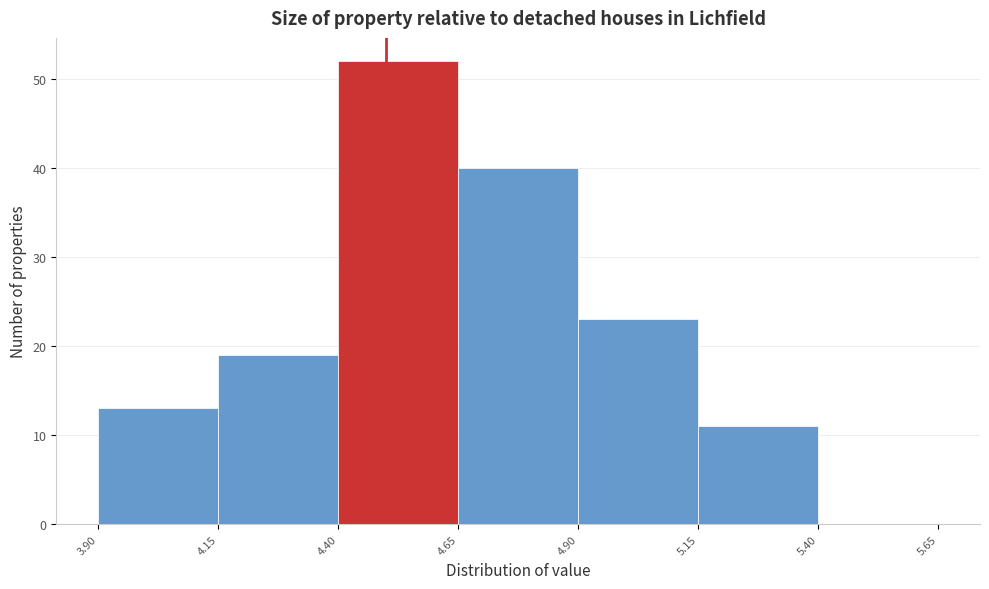

Over which range of the x-axis is the bar tallest?

4.40 to 4.65